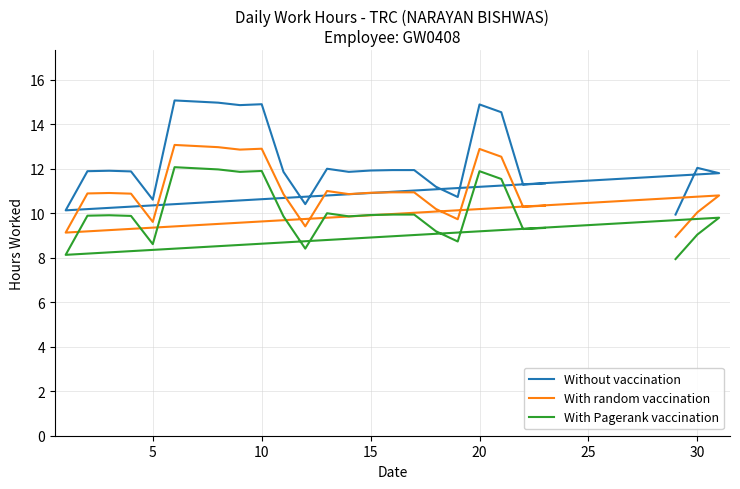

What is the highest value of the With random vaccination series?

13.1